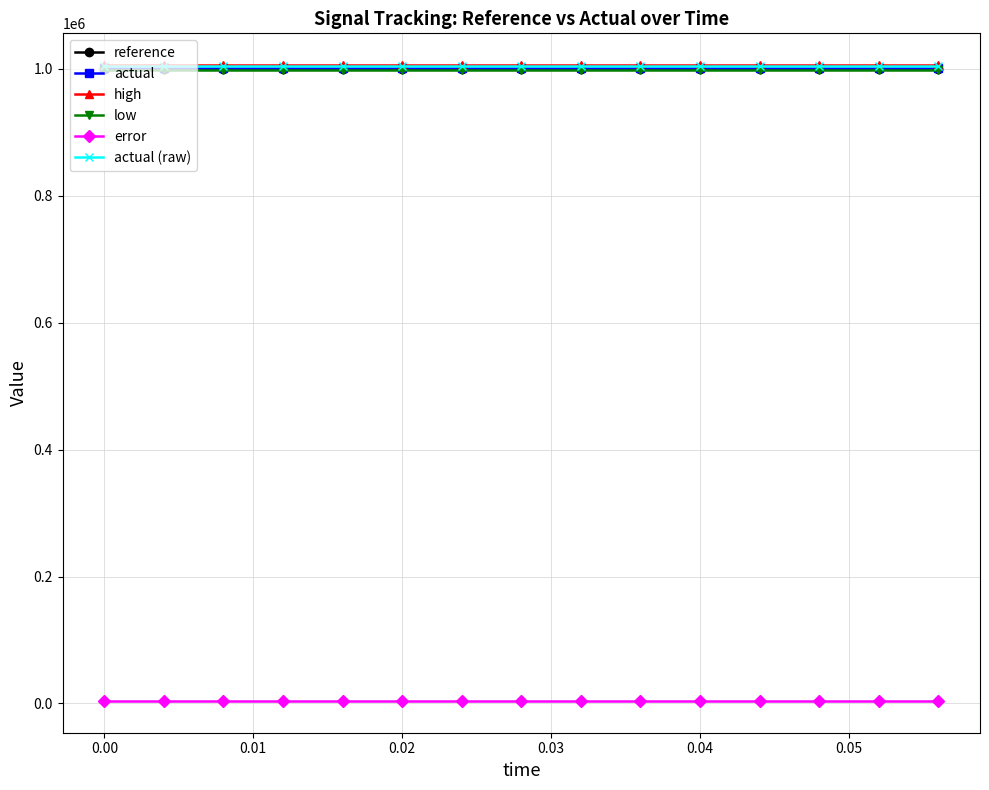

What is the maximum value shown in the chart?

1006000.0